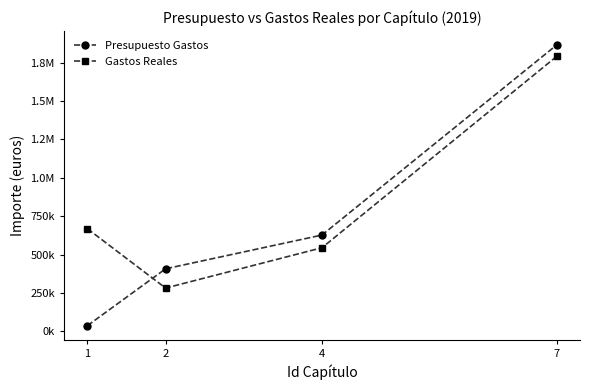

What are all the series names shown in the legend?

Presupuesto Gastos, Gastos Reales